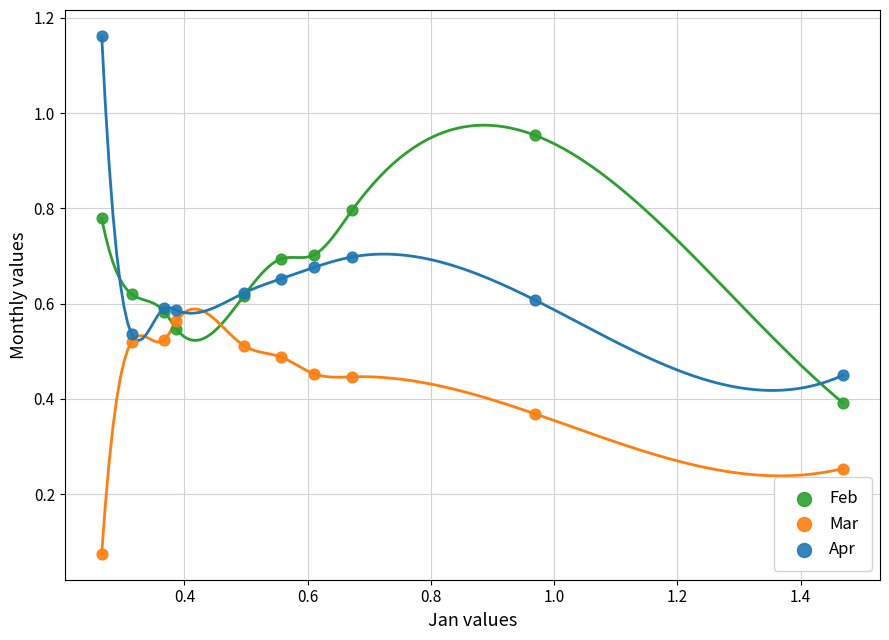

Which series reaches the minimum Y coordinate?

Mar